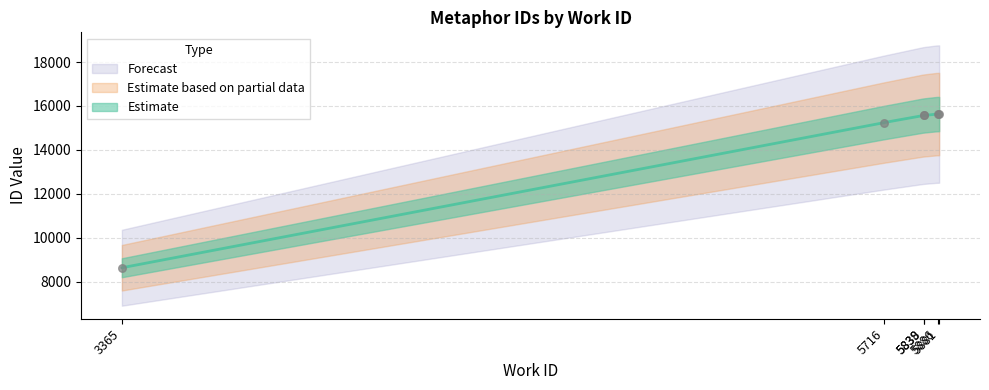

Approximately how many times larger is the value at 5881 compared to 5886?

1.0